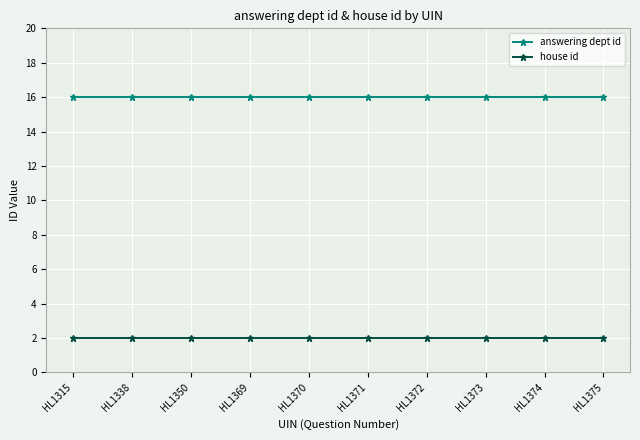

Reading left to right, transcribe all the data shown in this chart.

answering dept id: HL1315=16	HL1338=16	HL1350=16	HL1369=16	HL1370=16	HL1371=16	HL1372=16	HL1373=16	HL1374=16	HL1375=16
house id: HL1315=2	HL1338=2	HL1350=2	HL1369=2	HL1370=2	HL1371=2	HL1372=2	HL1373=2	HL1374=2	HL1375=2